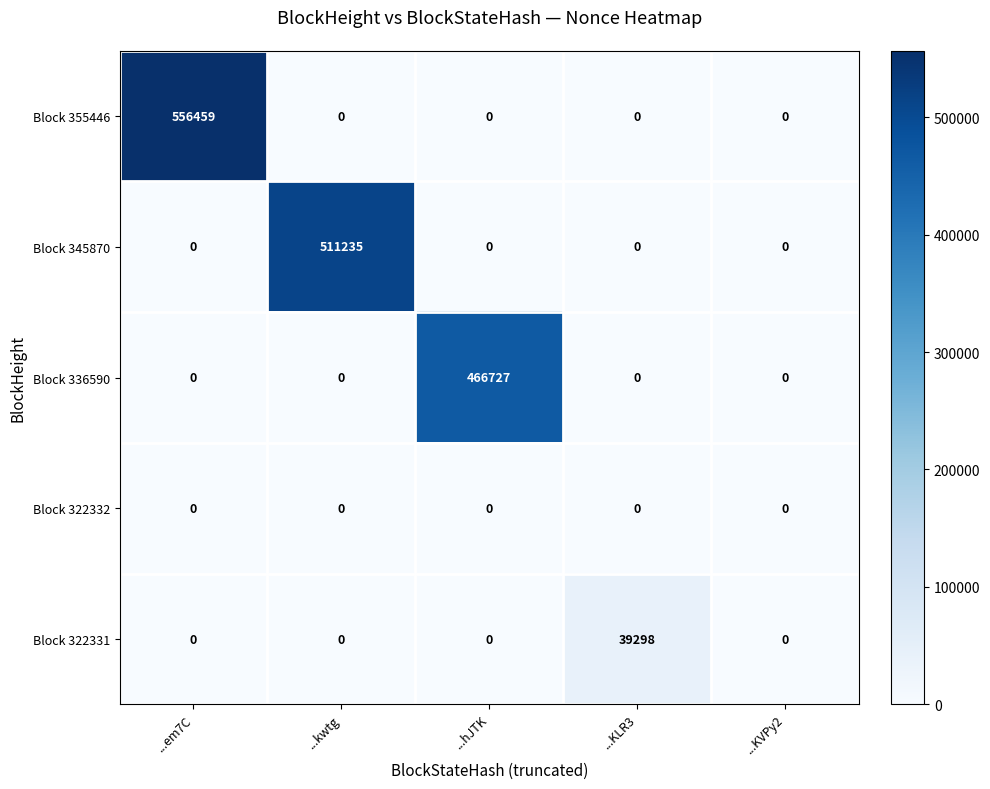

Count the number of data series in this chart.

5